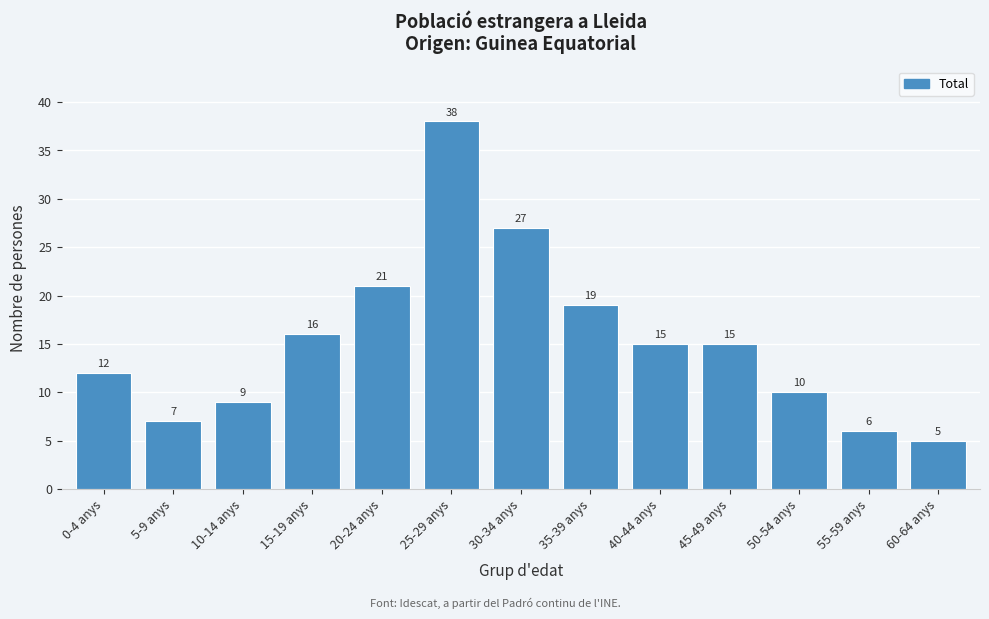

Reading right to left, list all the values displayed in this chart.

5	6	10	15	15	19	27	38	21	16	9	7	12